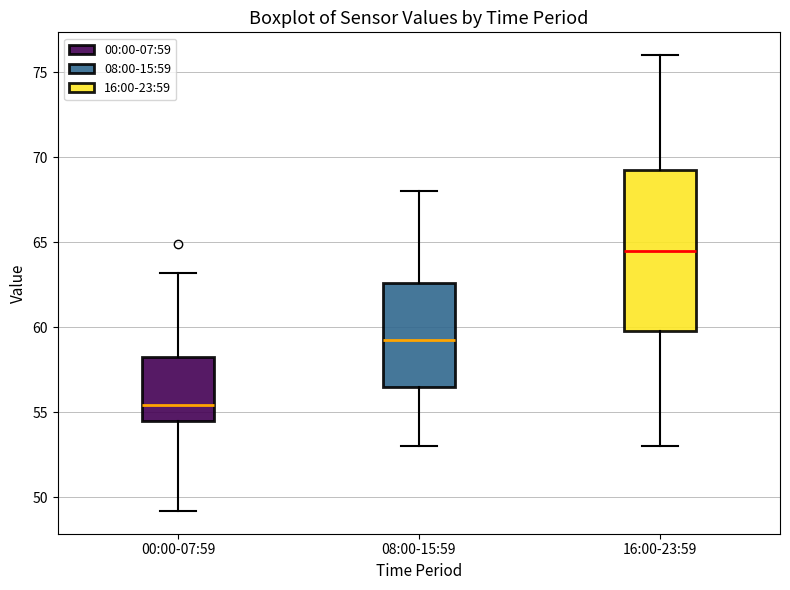

Reading left to right, transcribe this box plot: for each box, give where its median line is, the range the box spans, and where its two whiskers end, as read against the y-axis. The values are not printed on the chart, so give them approximately, as read against the axis.

00:00-07:59: median 55.5, box 54.5 to 58.5, whiskers 49.0 to 63.0
08:00-15:59: median 59.5, box 56.5 to 62.5, whiskers 53.0 to 68.0
16:00-23:59: median 64.5, box 60.0 to 69.5, whiskers 53.0 to 76.0